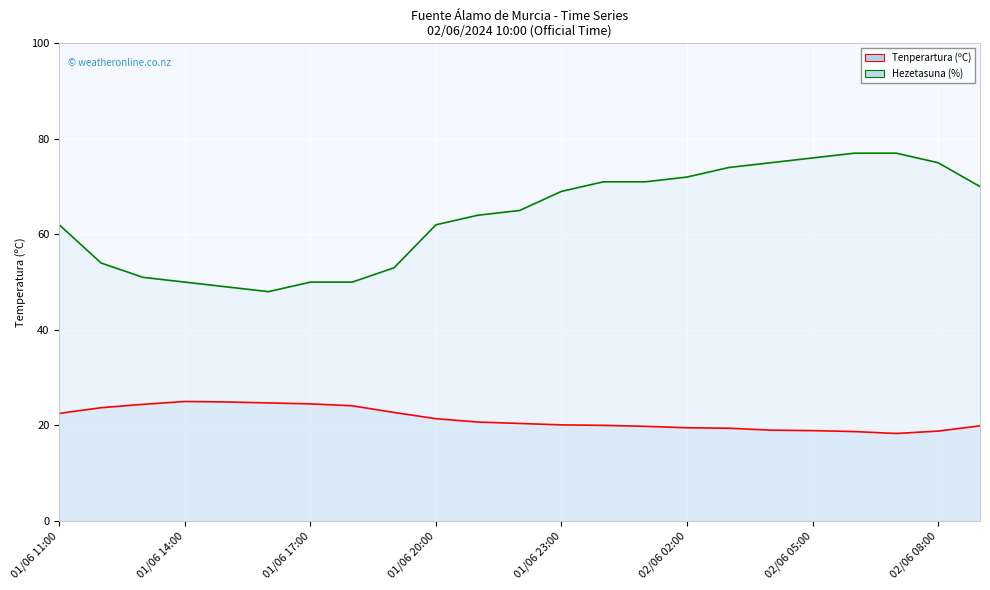

Rank the series by their average value, from lowest to highest.

Tenperartura (ºC) line, Hezetasuna (%) line